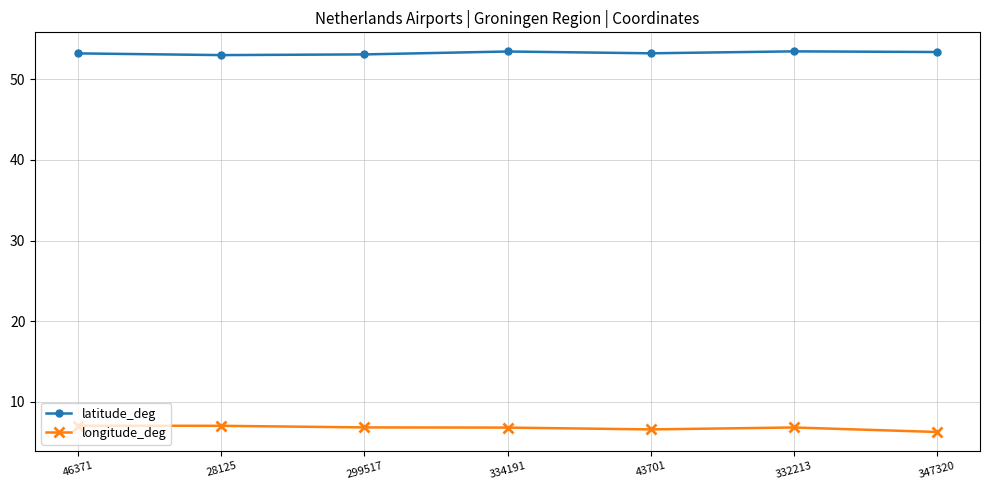

What is the difference between the highest and lowest values at 28125?

46.0